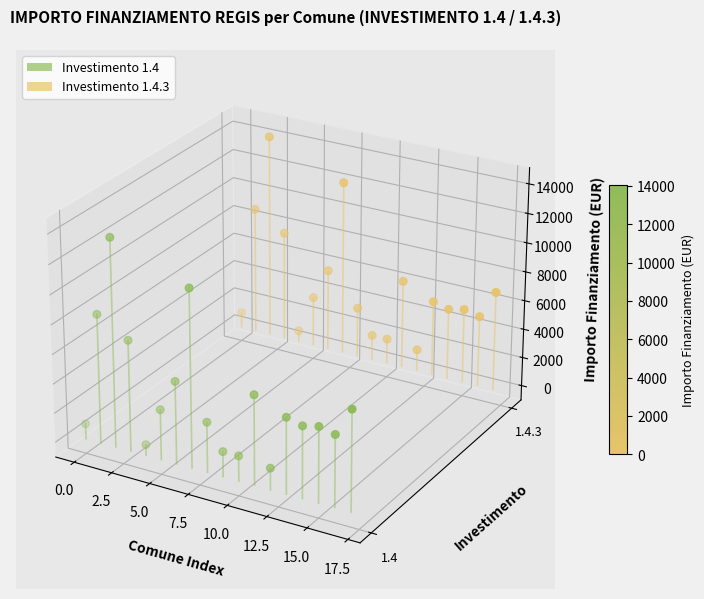

Which series reaches the maximum Y coordinate?

1.4.3 (points)